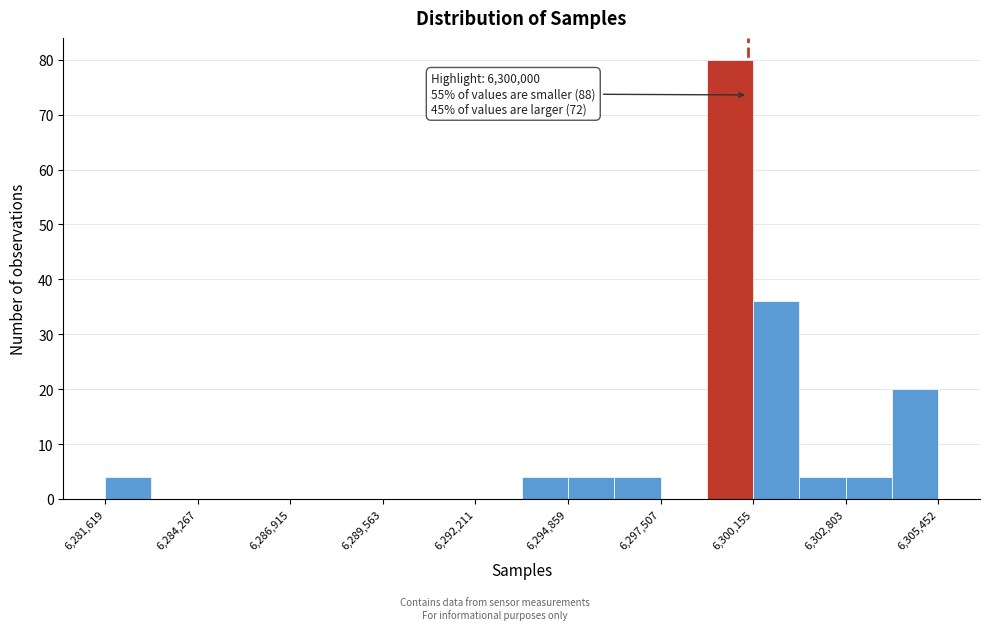

Around what value on the x-axis is the tallest bar? Give the approximate position of its centre, as read against the axis.

6299500